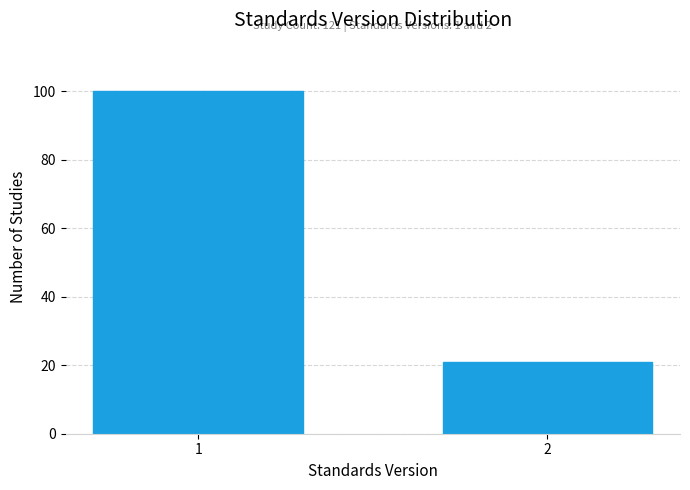

Reading left to right, list all the values displayed in this chart.

1=100	2=21